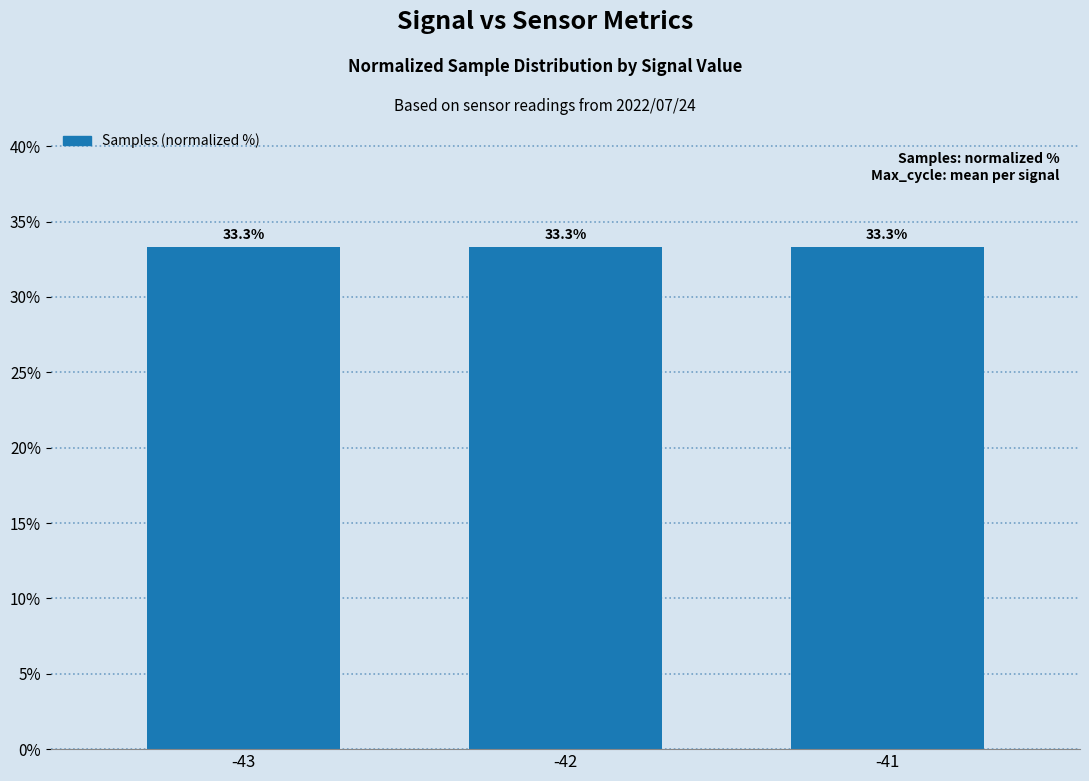

Which label corresponds to the smallest value in the chart?

-42